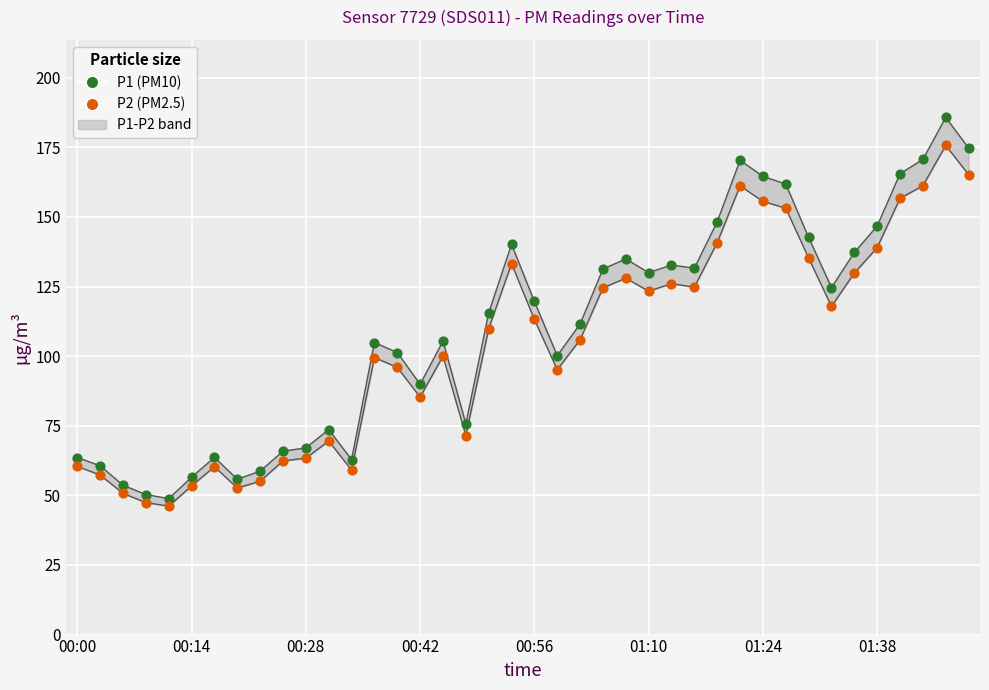

At which category is the sum across all series the highest?

38